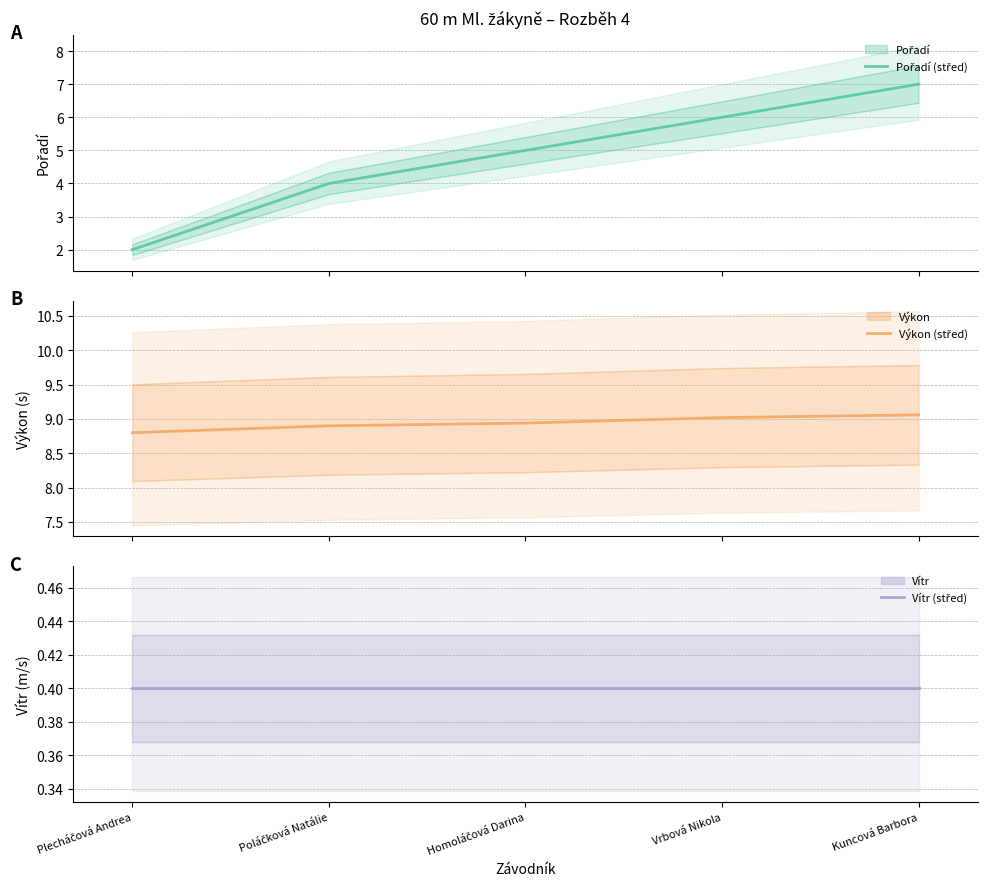

True or false: Pořadí (střed) and Vítr (střed) cross at least once.

False